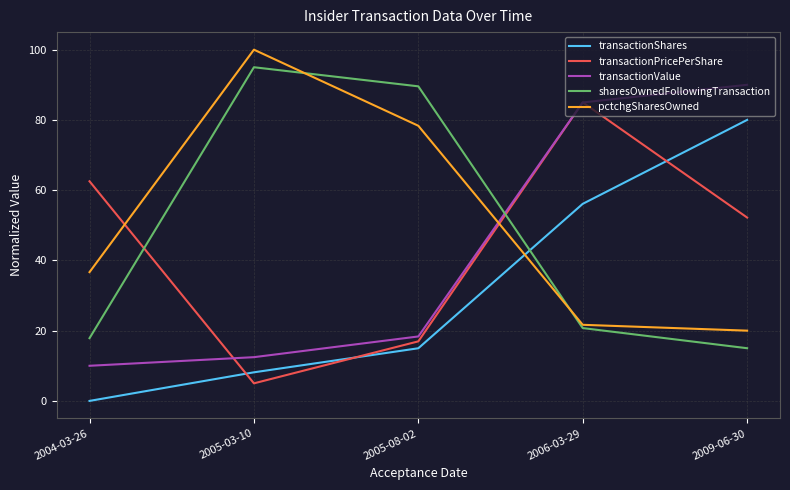

What is the difference between the second highest and second lowest values in the transactionValue series?

72.5